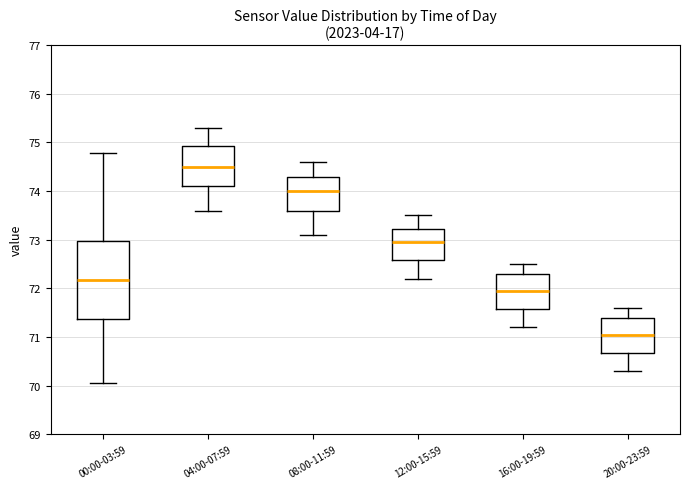

Which box has the lowest median line?

20:00-23:59